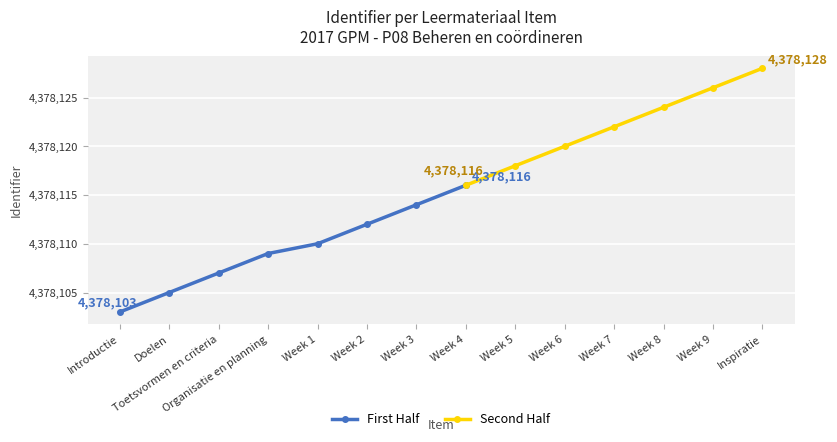

The chart shows a value of 1558351 at Organisatie en planning. True or false?

False